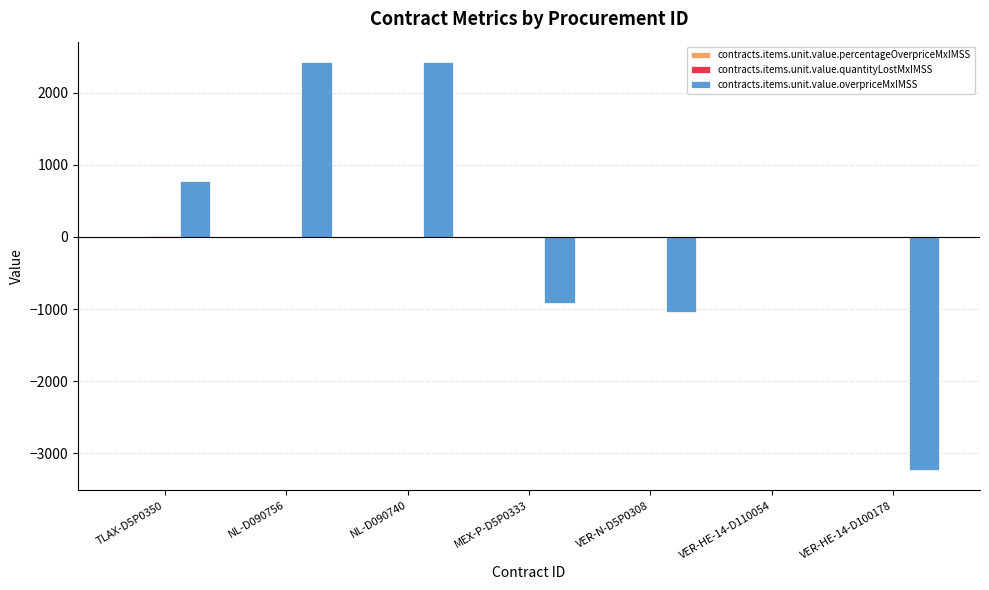

Which series has the largest total across all categories?

contracts.items.unit.value.overpriceMxIMSS